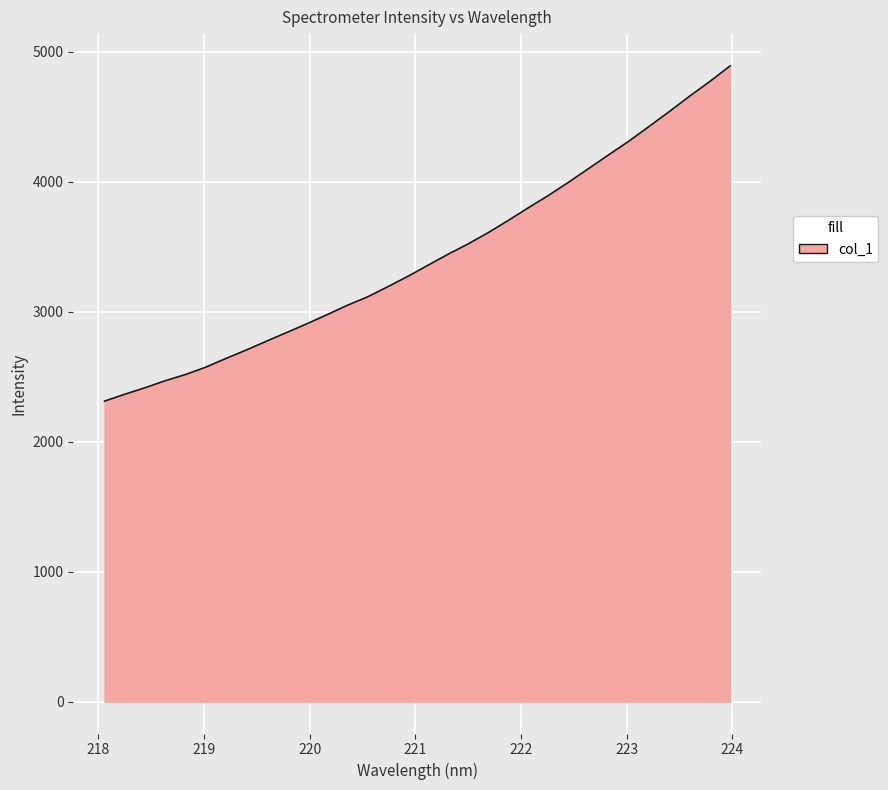

How many lines are shown in the chart?

1